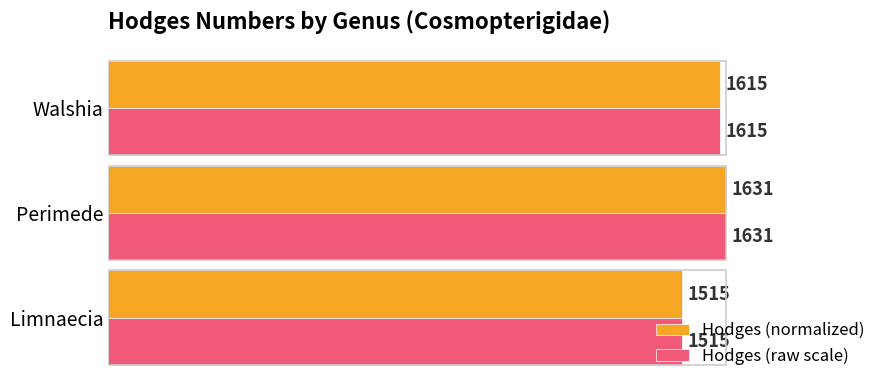

What are all the series names shown in the legend?

Hodges (normalized), Hodges (raw scale)